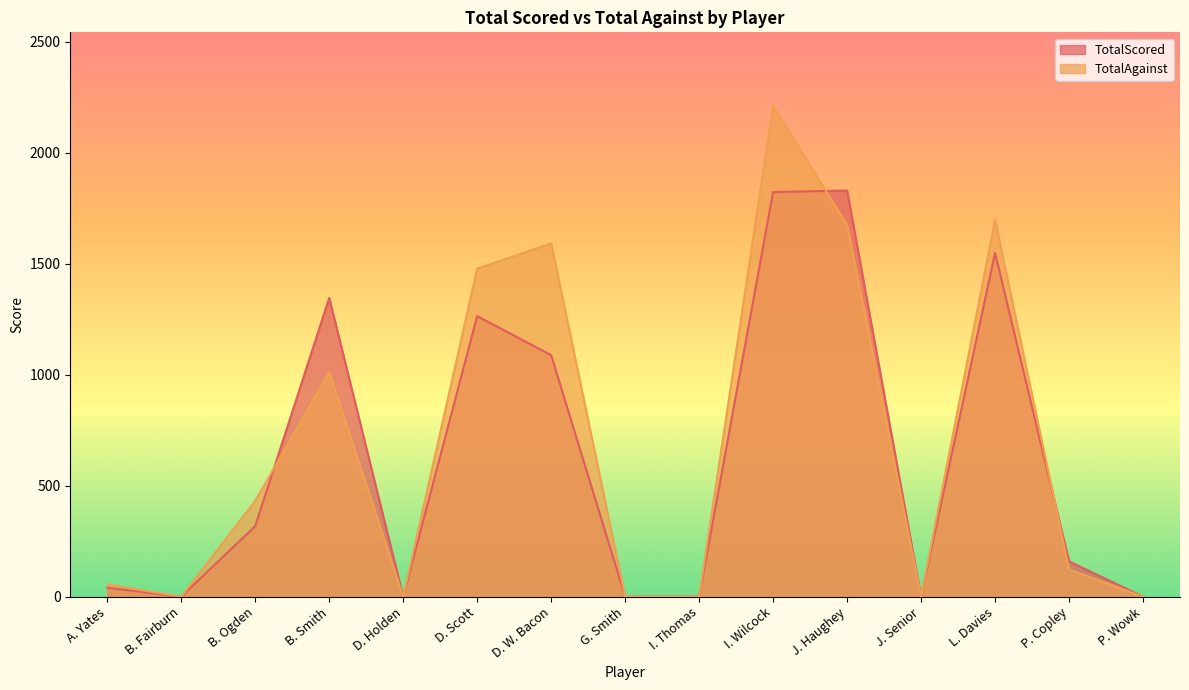

Where is TotalAgainst nearest to the value 1105?

B. Smith